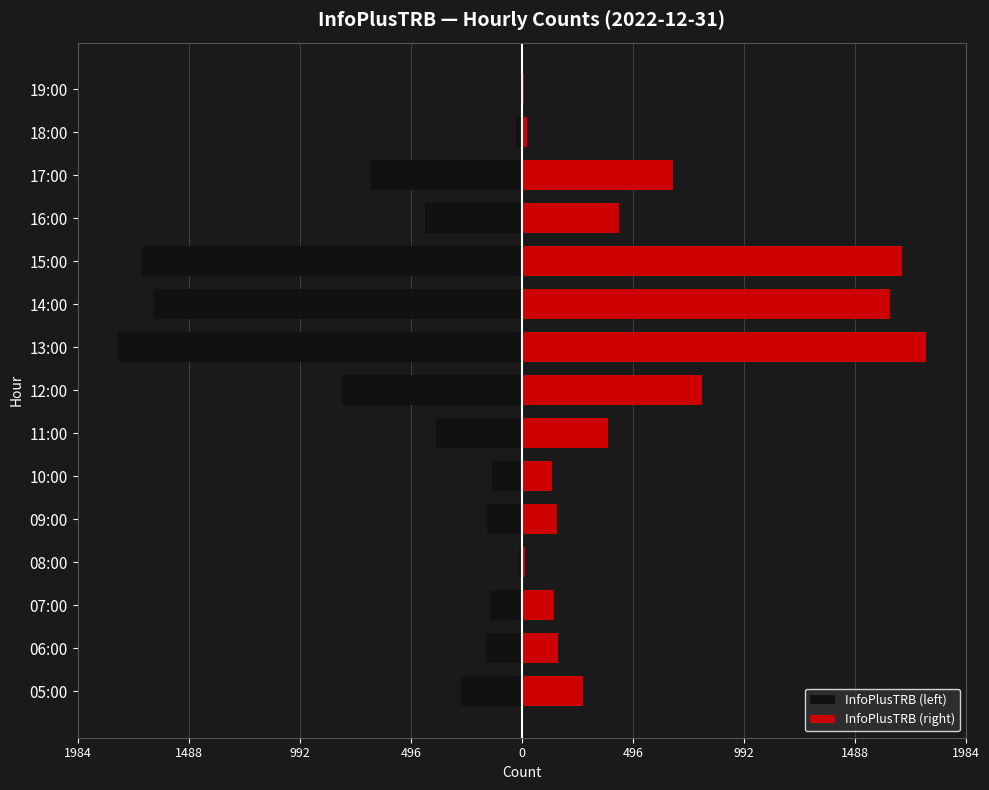

Count the number of categories in the chart.

15